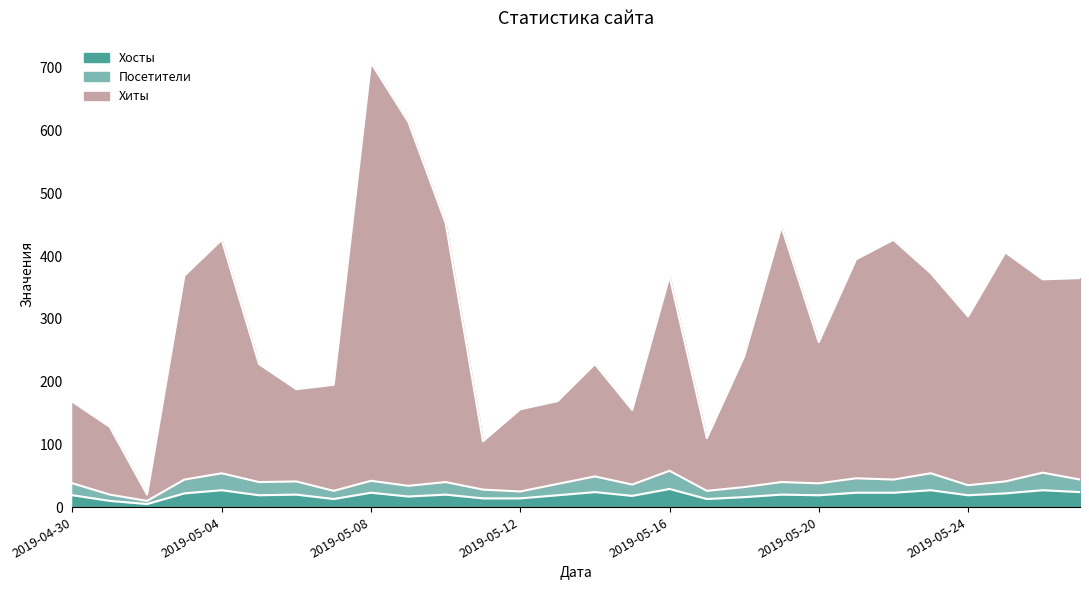

What is the label of the 6th point from the right?

2019-05-22